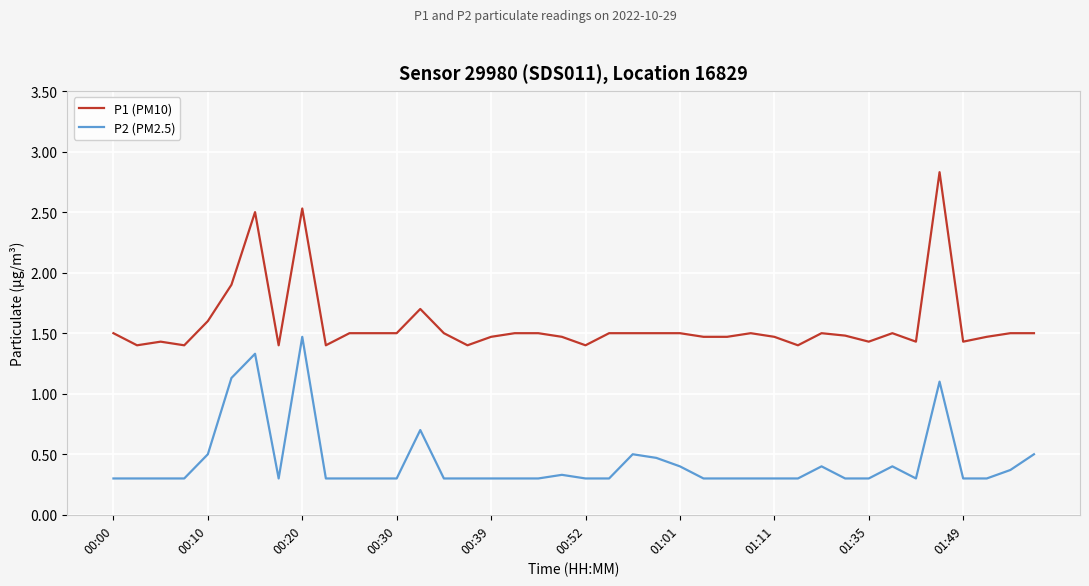

Which series has the largest total across all categories?

P1 (PM10)